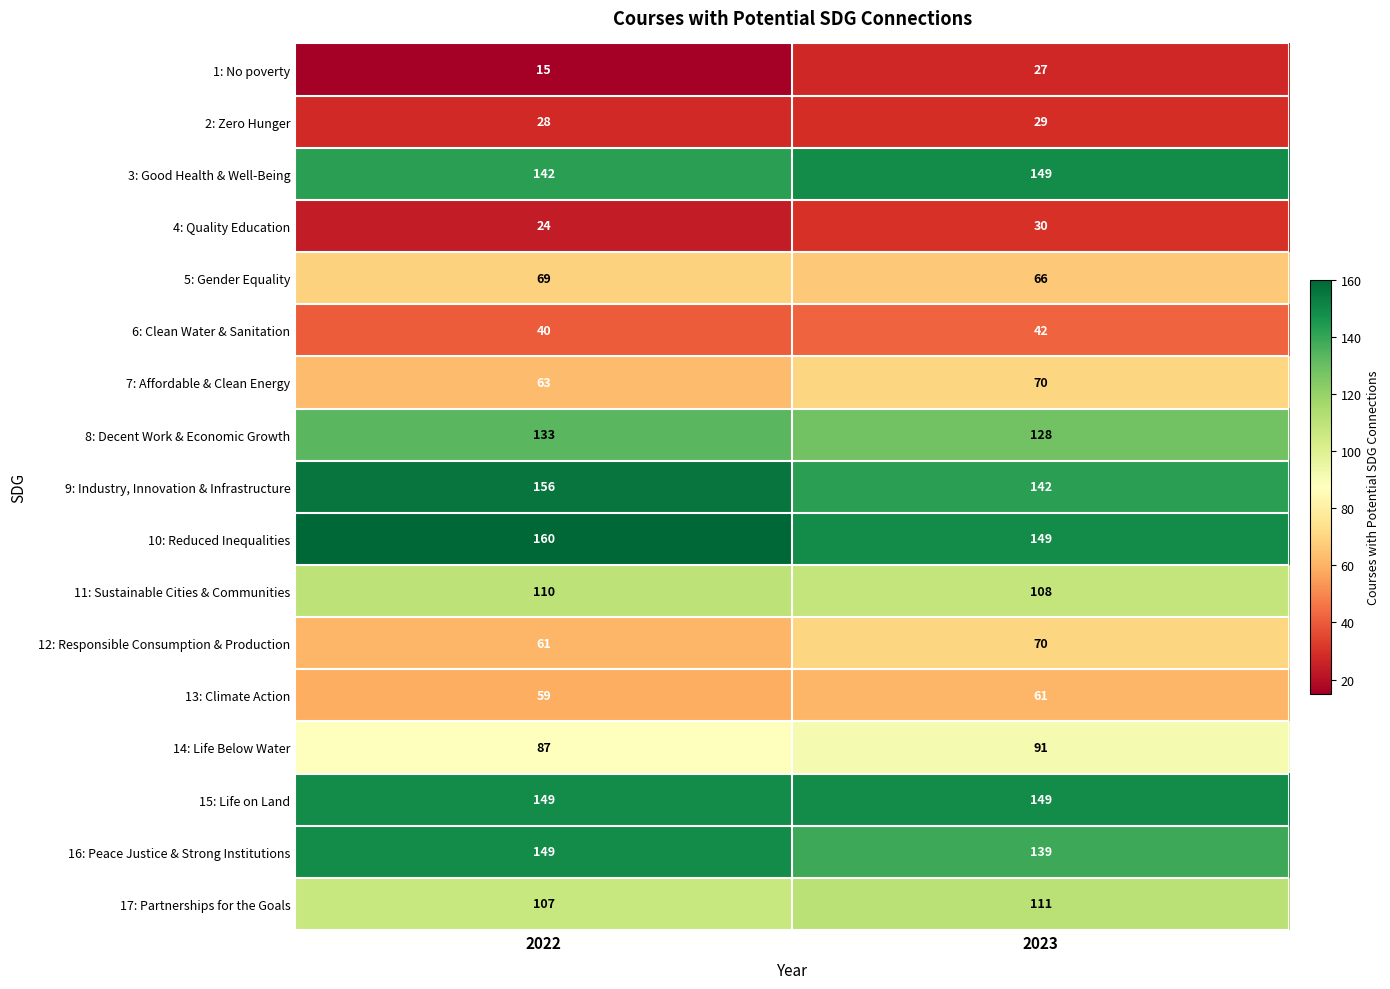

What is the total value across all series at 2023?

1561